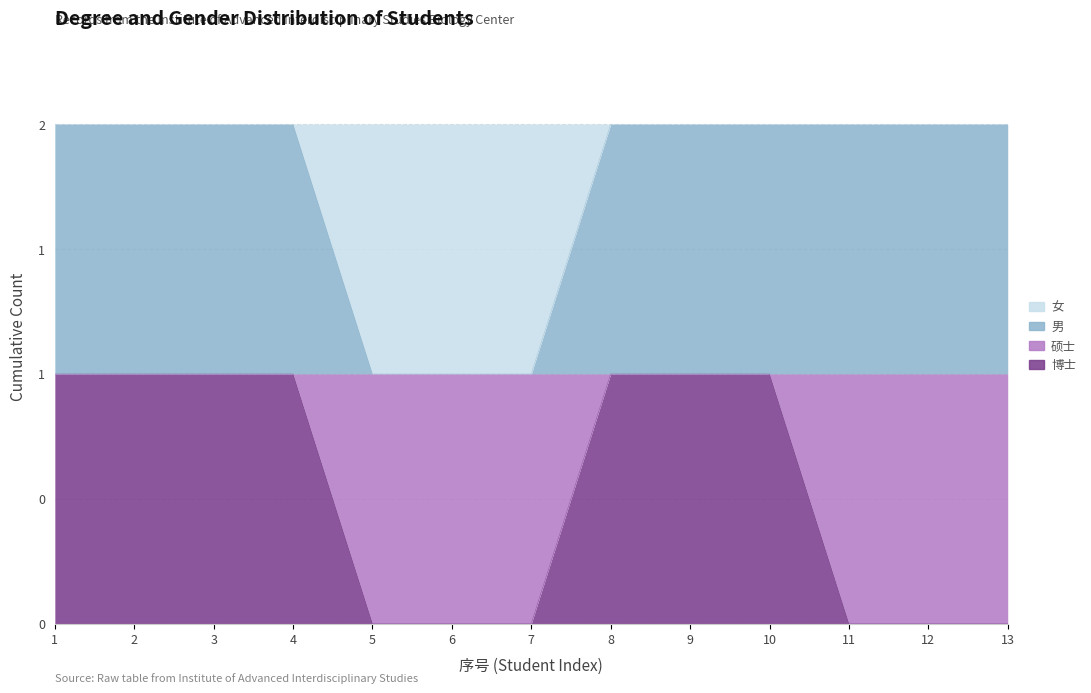

Between 2 and 13, which series saw the biggest shift?

博士